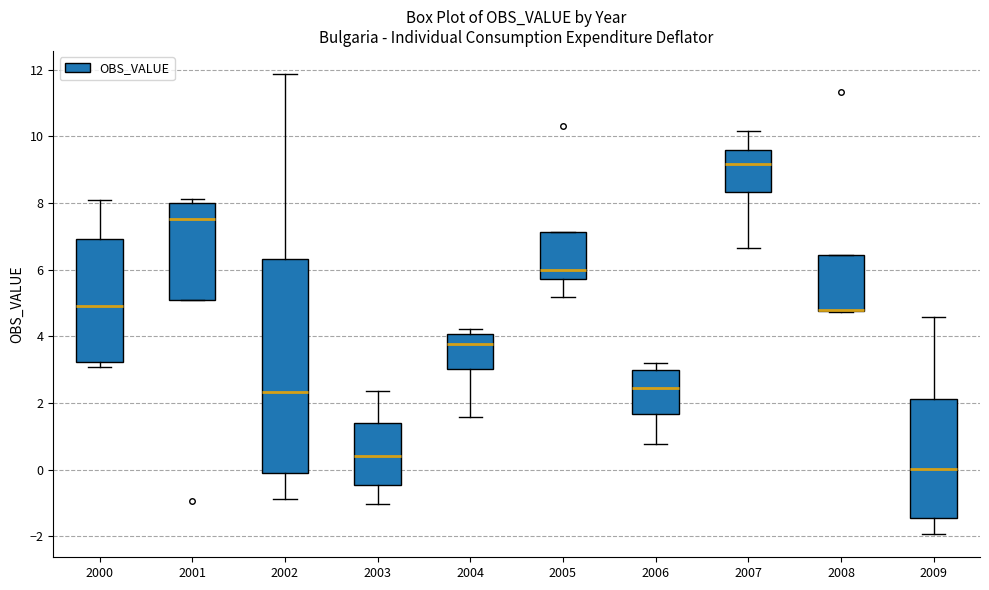

Reading left to right, transcribe this box plot: for each box, give where its median line is, the range the box spans, and where its two whiskers end, as read against the y-axis. The values are not printed on the chart, so give them approximately, as read against the axis.

2000: median 5.0, box 3.2 to 7.0, whiskers 3.0 to 8.0
2001: median 7.6, box 5.0 to 8.0, whiskers 5.0 to 8.2
2002: median 2.4, box -0.2 to 6.4, whiskers -0.8 to 11.8
2003: median 0.4, box -0.4 to 1.4, whiskers -1.0 to 2.4
2004: median 3.8, box 3.0 to 4.0, whiskers 1.6 to 4.2
2005: median 6.0, box 5.8 to 7.2, whiskers 5.2 to 7.2
2006: median 2.4, box 1.6 to 3.0, whiskers 0.8 to 3.2
2007: median 9.2, box 8.4 to 9.6, whiskers 6.6 to 10.2
2008: median 4.8 (drawn on the box's lower edge), box 4.8 to 6.4, whiskers 4.8 to 6.4
2009: median 0.0, box -1.4 to 2.2, whiskers -2.0 to 4.6